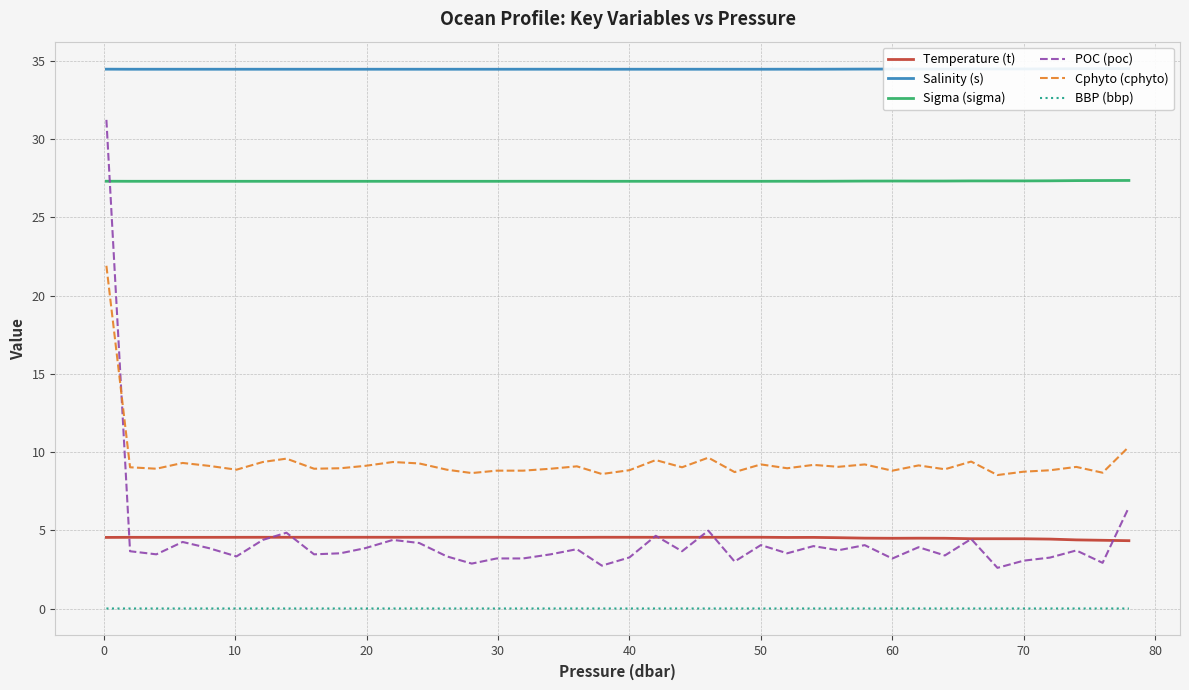

Rank the series by their maximum value, from lowest to highest.

BBP (bbp), Temperature (t), Cphyto (cphyto), Sigma (sigma), POC (poc), Salinity (s)